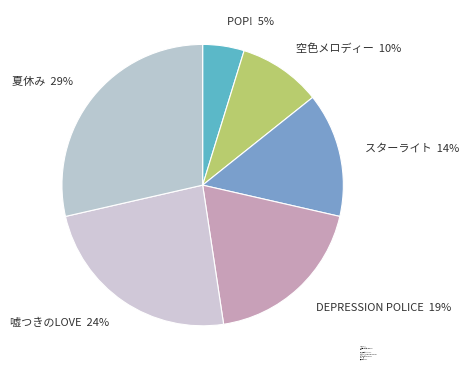

Approximately how many times larger is the value at 嘘つきのLOVE compared to 夏休み?

0.8